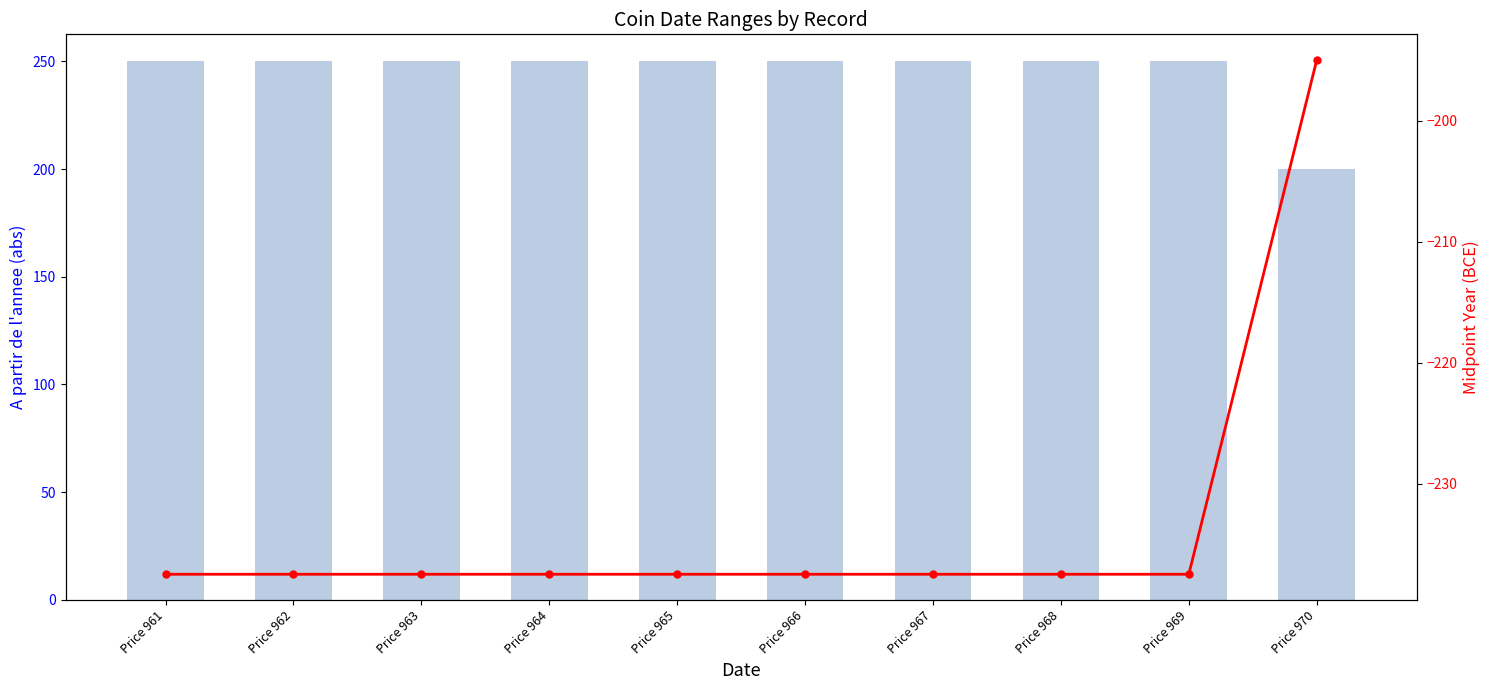

Count the number of data series in this chart.

2